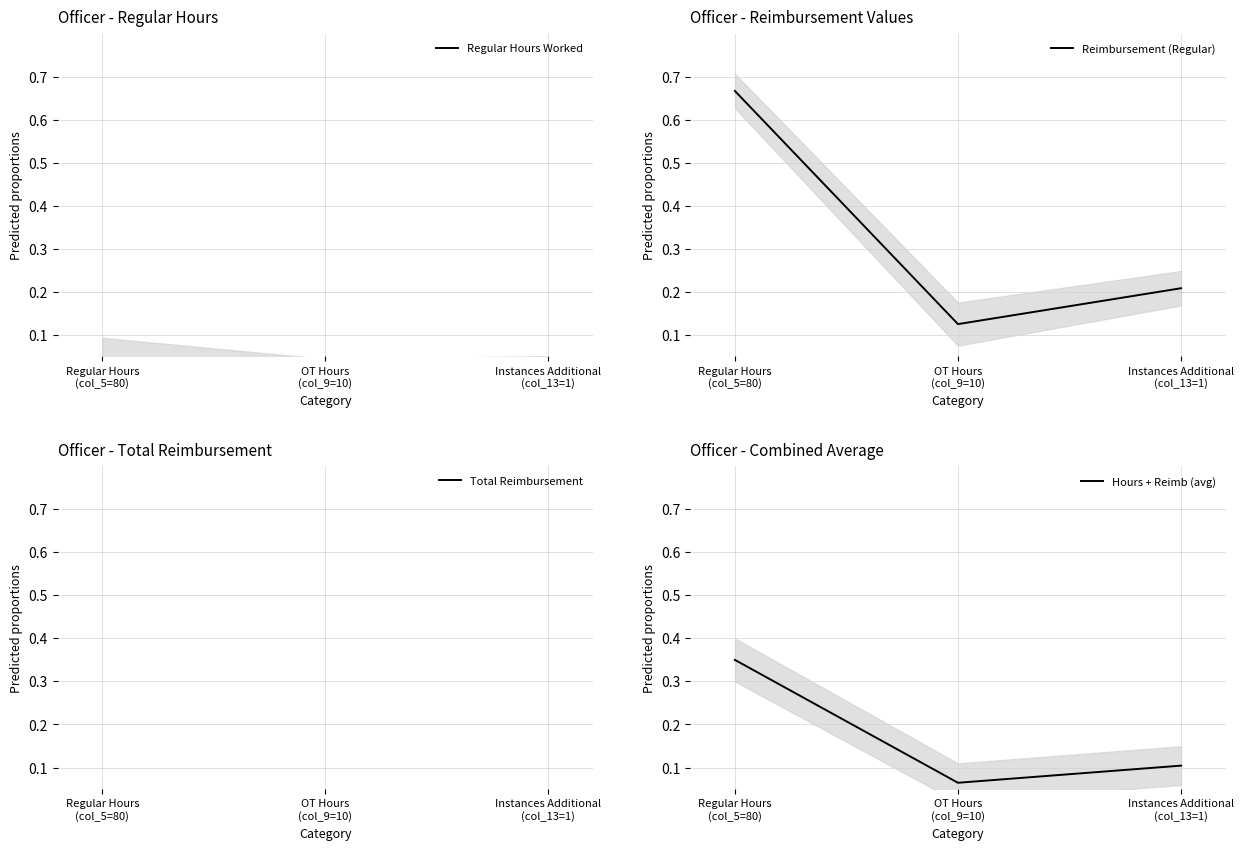

How many Reimbursement (Regular) values are between 0 and 1?

3